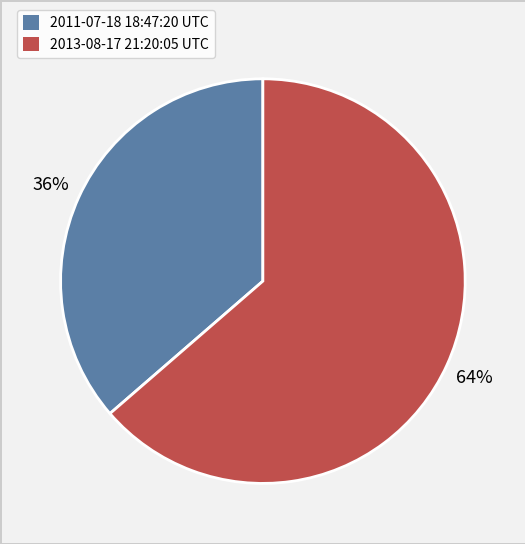

To the nearest percent, what is the average slice percentage?

50%